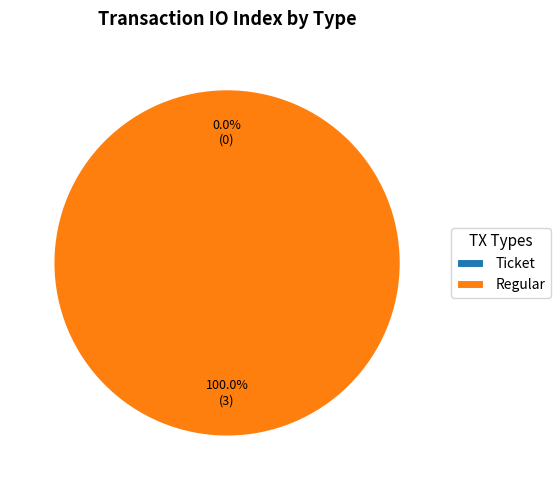

Do Regular and Ticket together represent more than half of the pie?

Yes